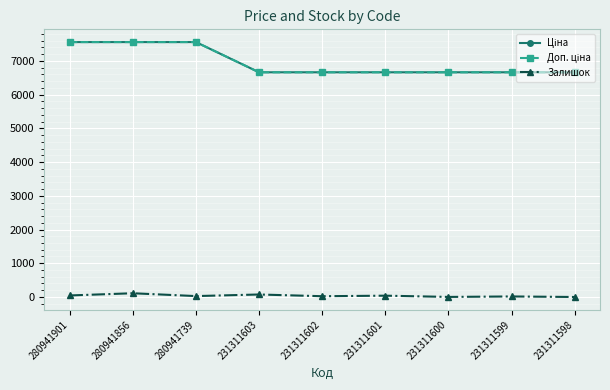

Read the Доп. ціна value at 231311601.

6658.9